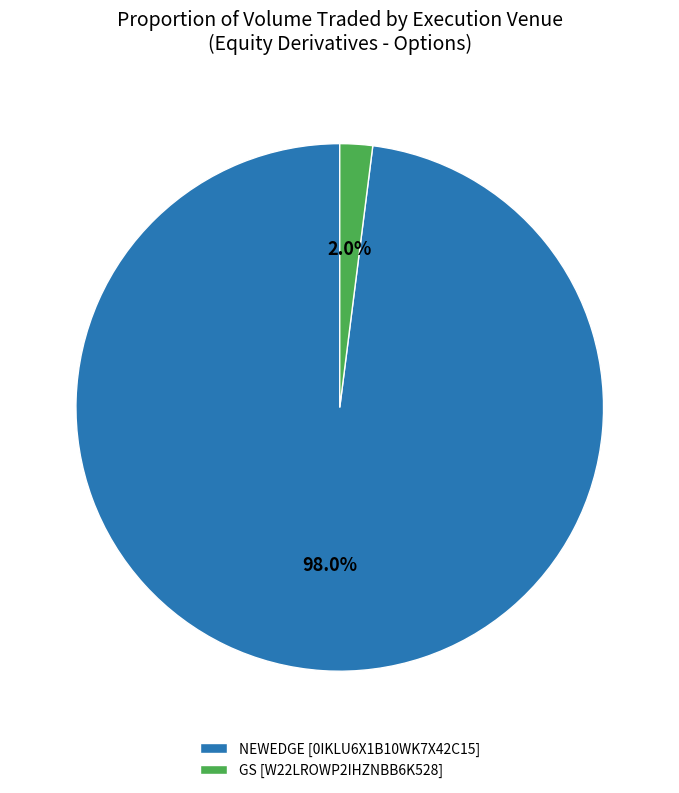

Is there a majority slice in this chart?

Yes